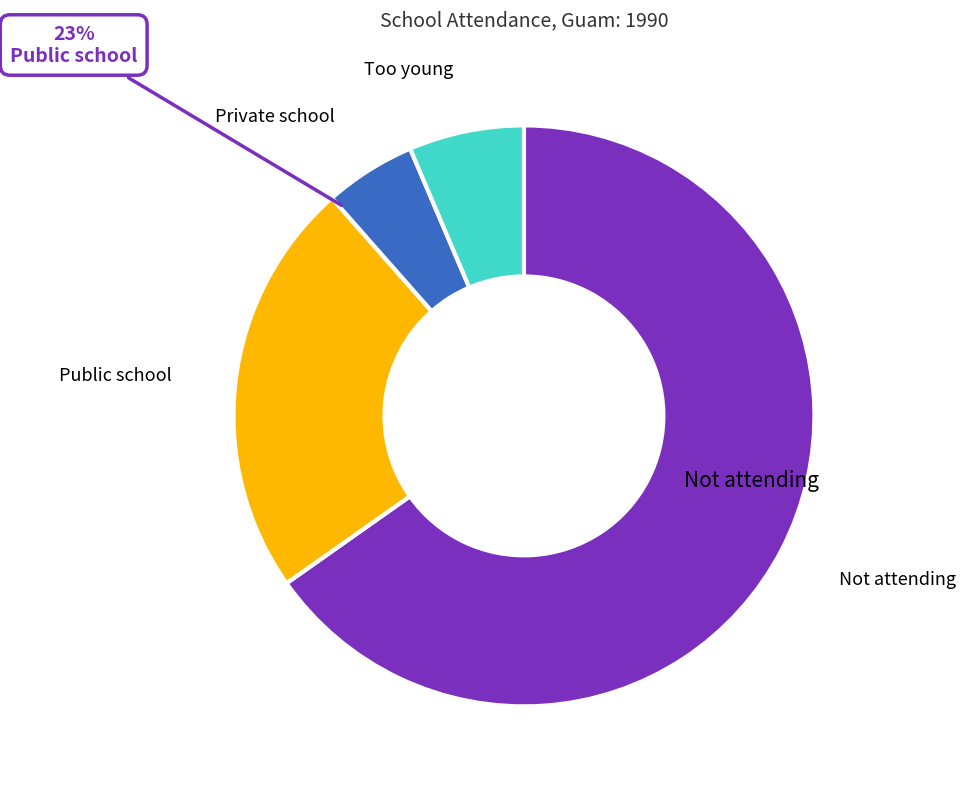

True or false: Public school accounts for 23% of the total.

True